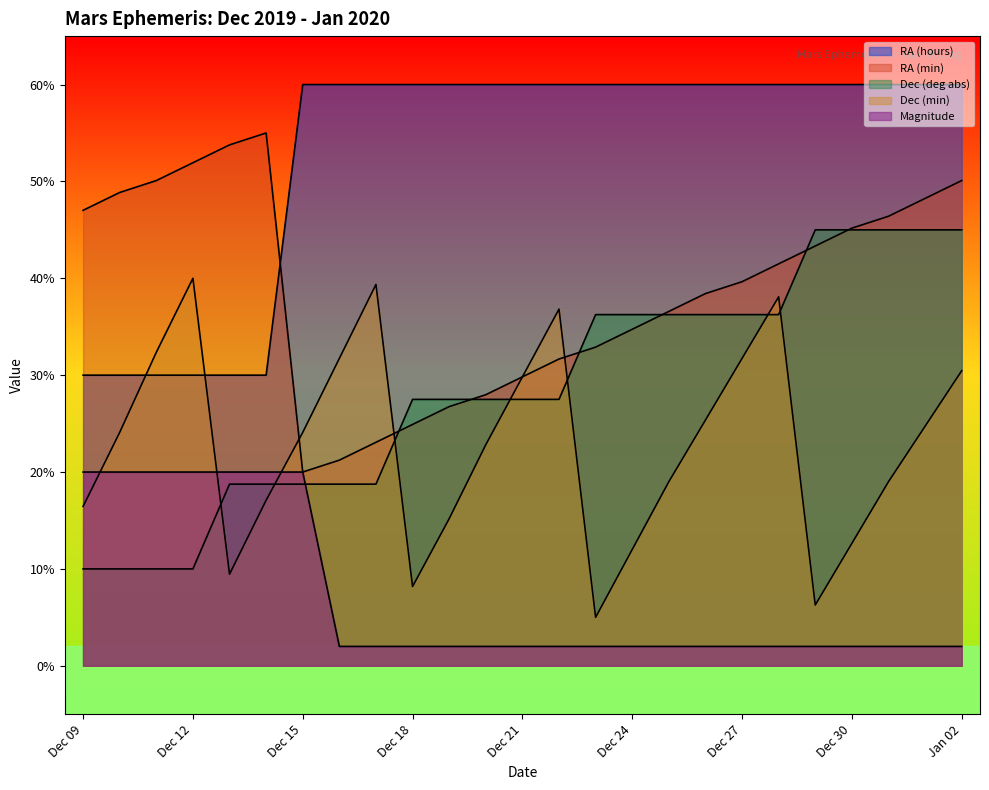

What are all the series names shown in the legend?

RA (hours), RA (min), Dec (deg abs), Dec (min), Magnitude